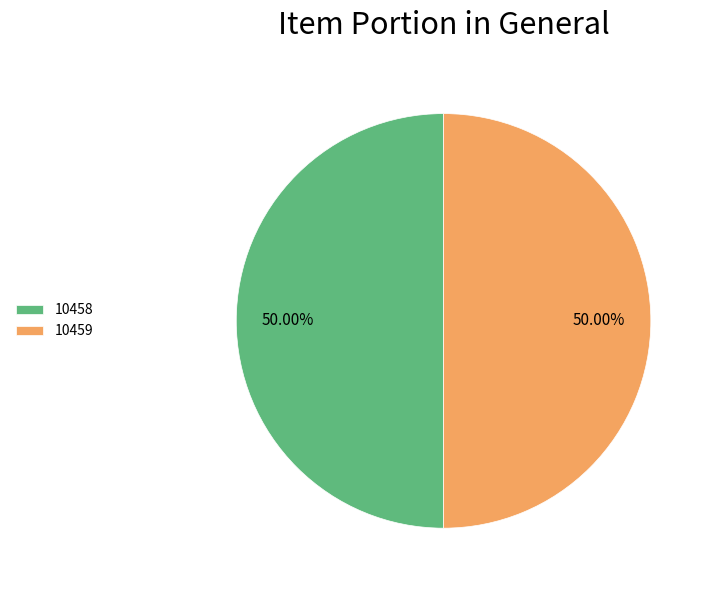

Approximately how many times larger is the value at 10458 compared to 10459?

1.0